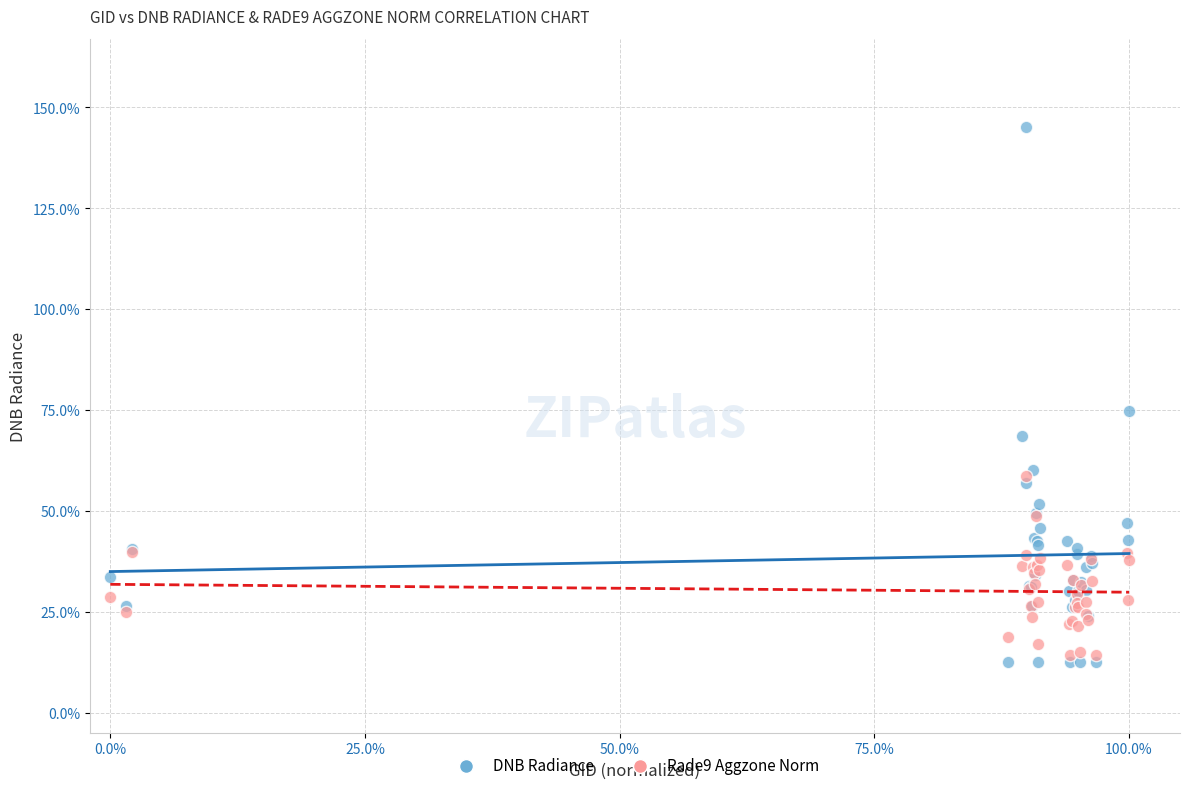

Which series contains the lowest Y value?

DNB Radiance